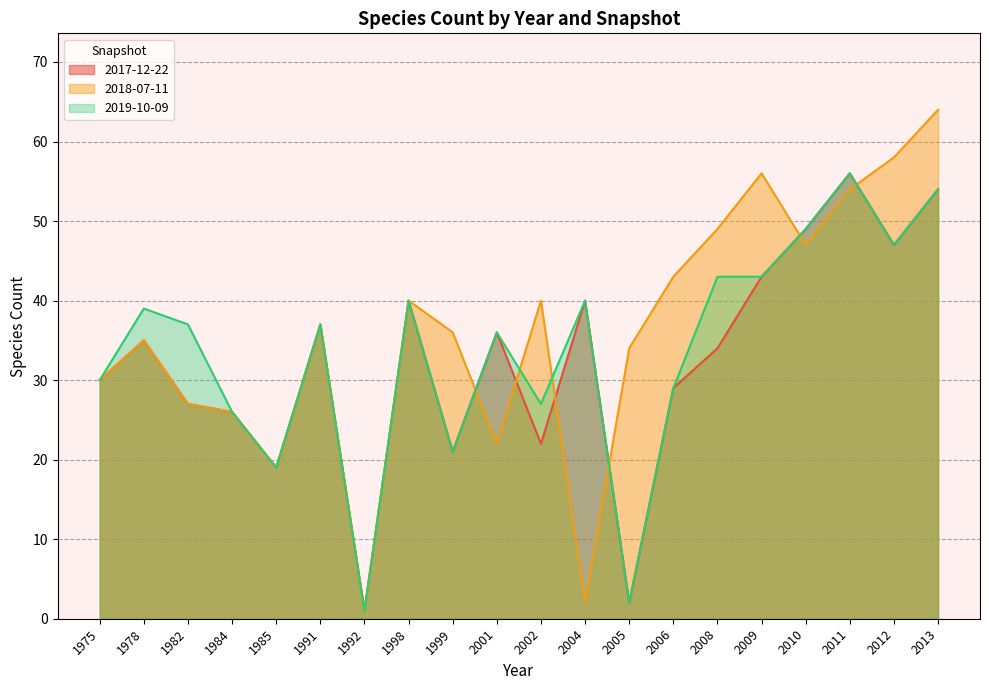

How many lines are shown in the chart?

3